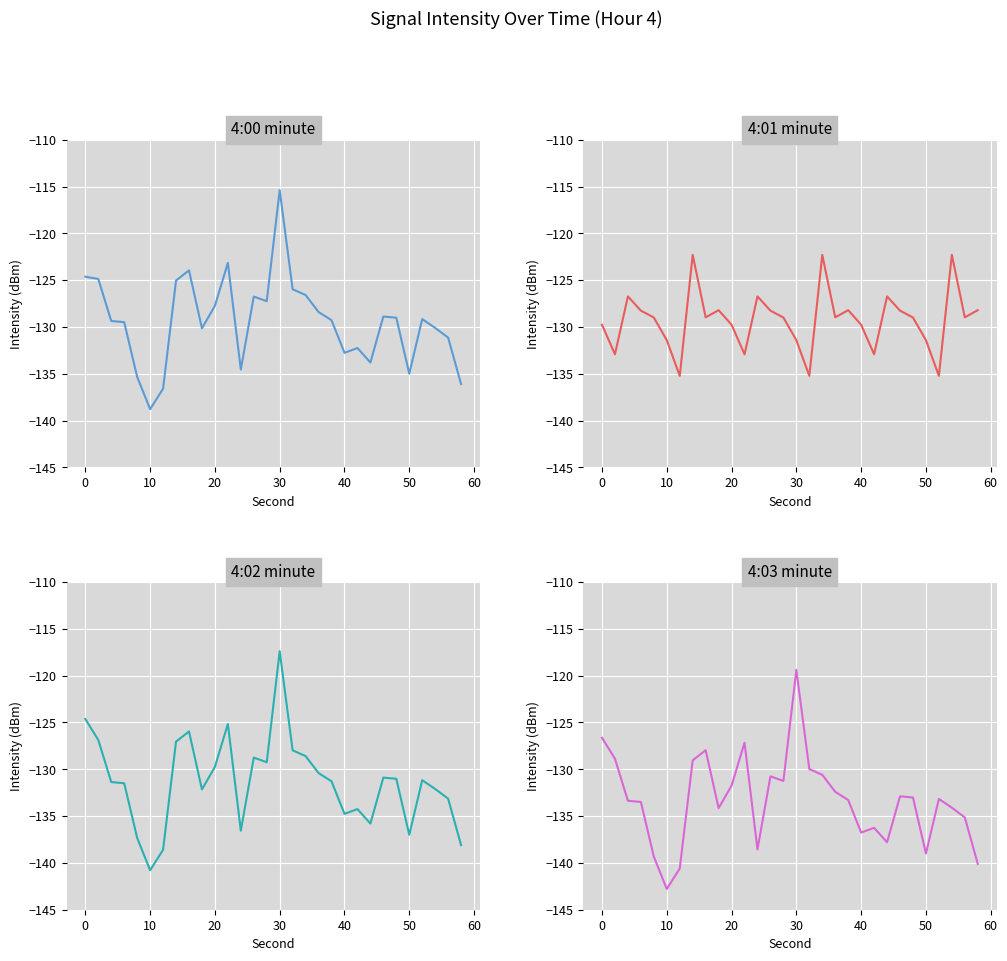

True or false: 4:01 and 4:02 cross at least once.

True